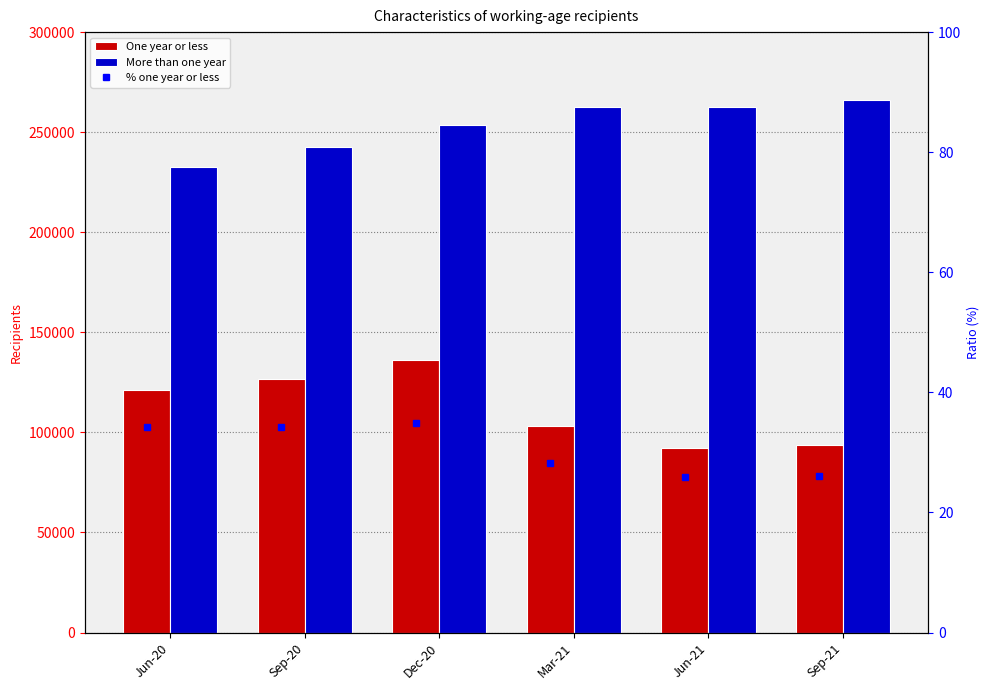

Which series has the largest total across all categories?

More than one year